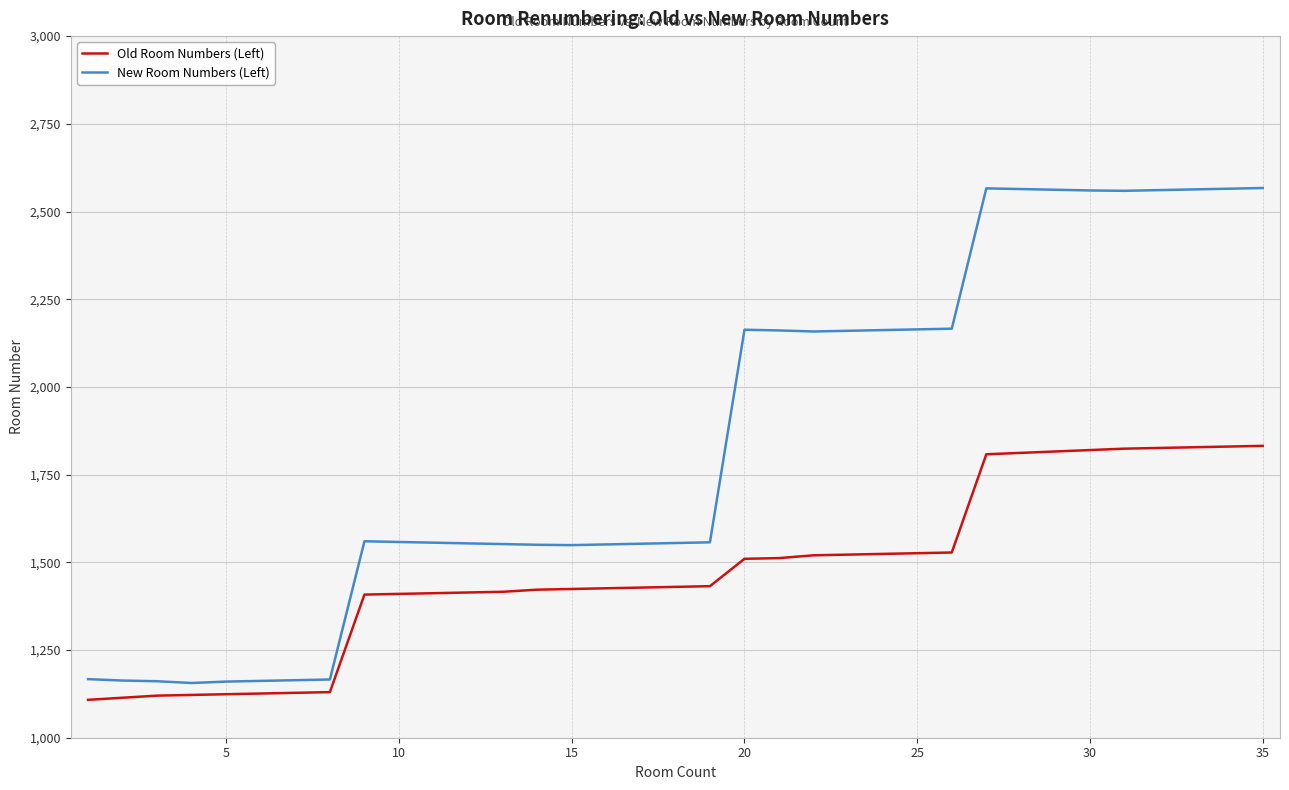

What is the minimum value shown in the chart?

1108